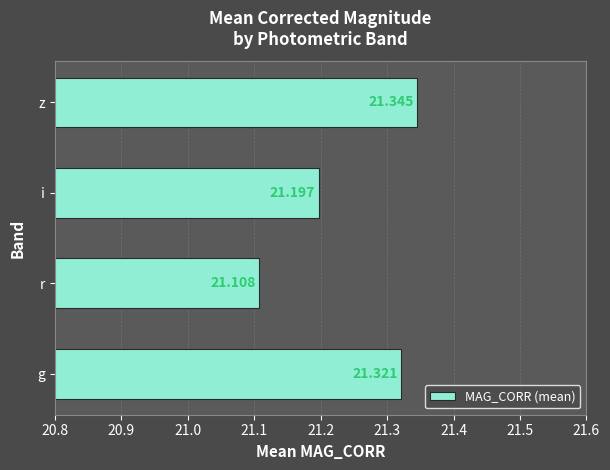

Which category has the lowest value across all series?

r